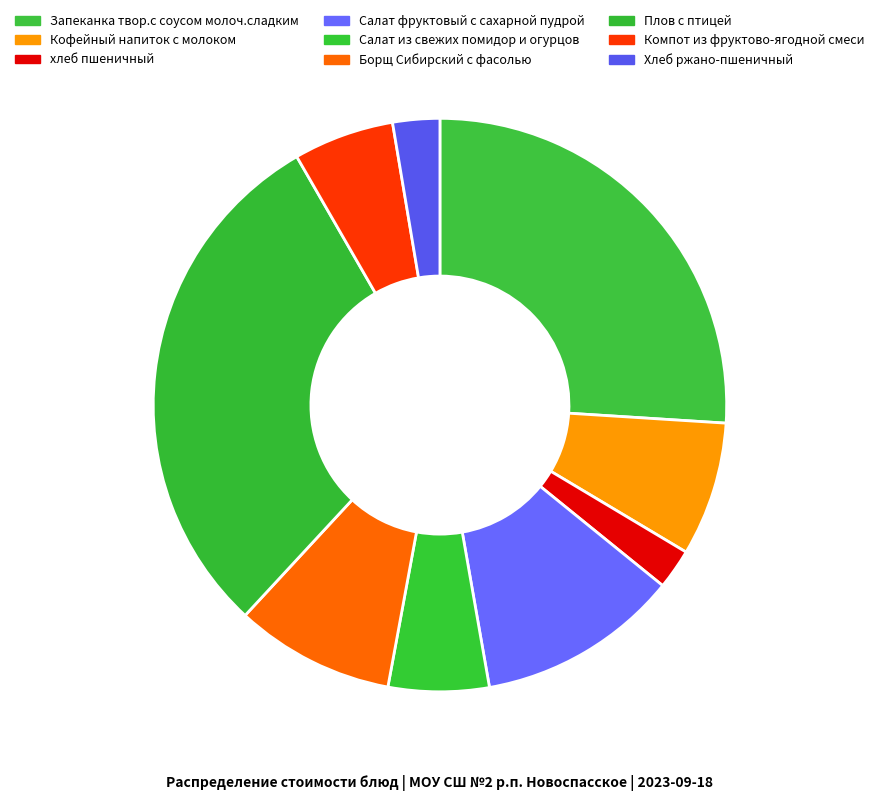

Rank the categories by value from lowest to highest.

хлеб пшеничный, Хлеб ржано-пшеничный, Салат из свежих помидор и огурцов, Компот из фруктово-ягодной смеси, Кофейный напиток с молоком, Борщ Сибирский с фасолью, Салат фруктовый с сахарной пудрой, Запеканка твор.с соусом молоч.сладким, Плов с птицей